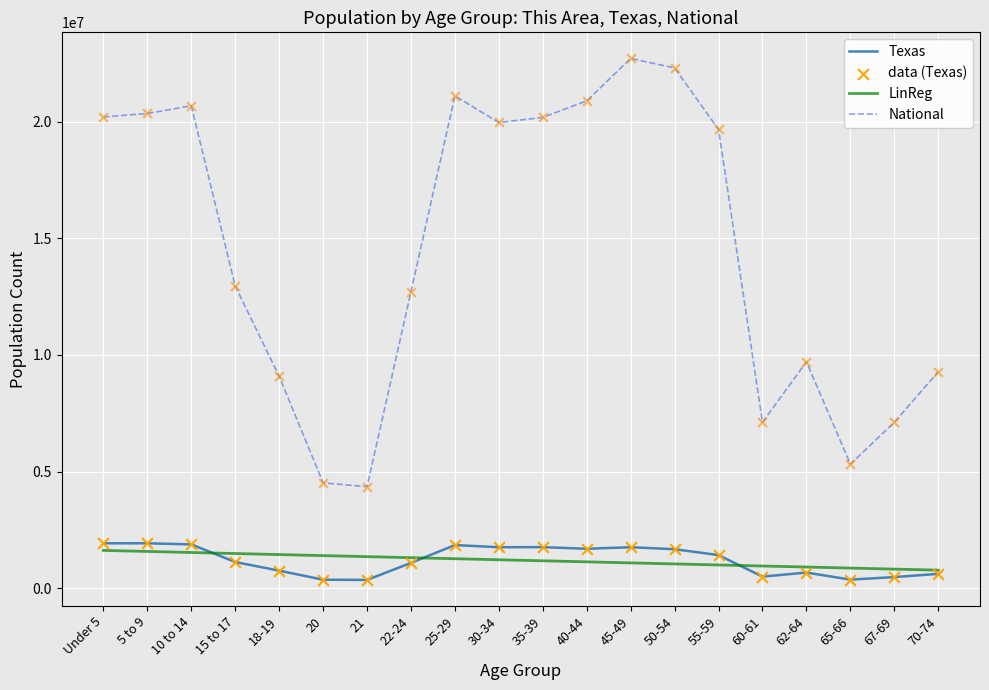

Which series changed the most between 10 to 14 and 15 to 17?

National